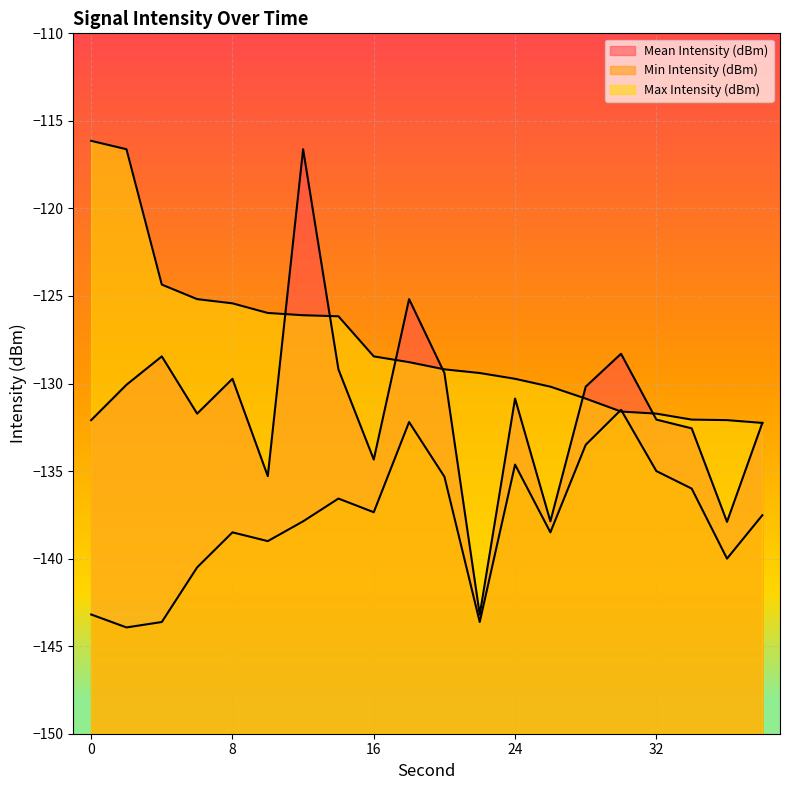

What is the average value of the Max Intensity (dBm) series?

-127.6